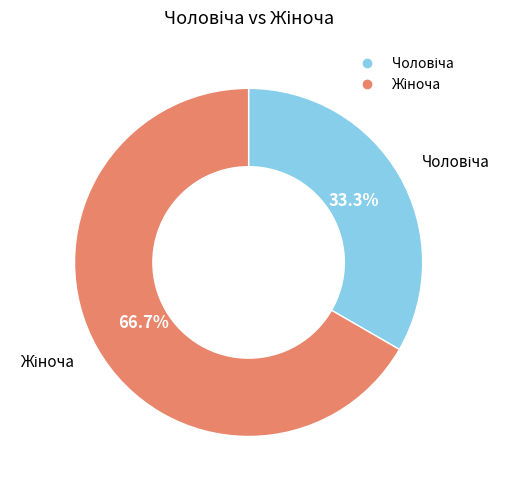

Is there any slice that represents more than half of the pie?

Yes